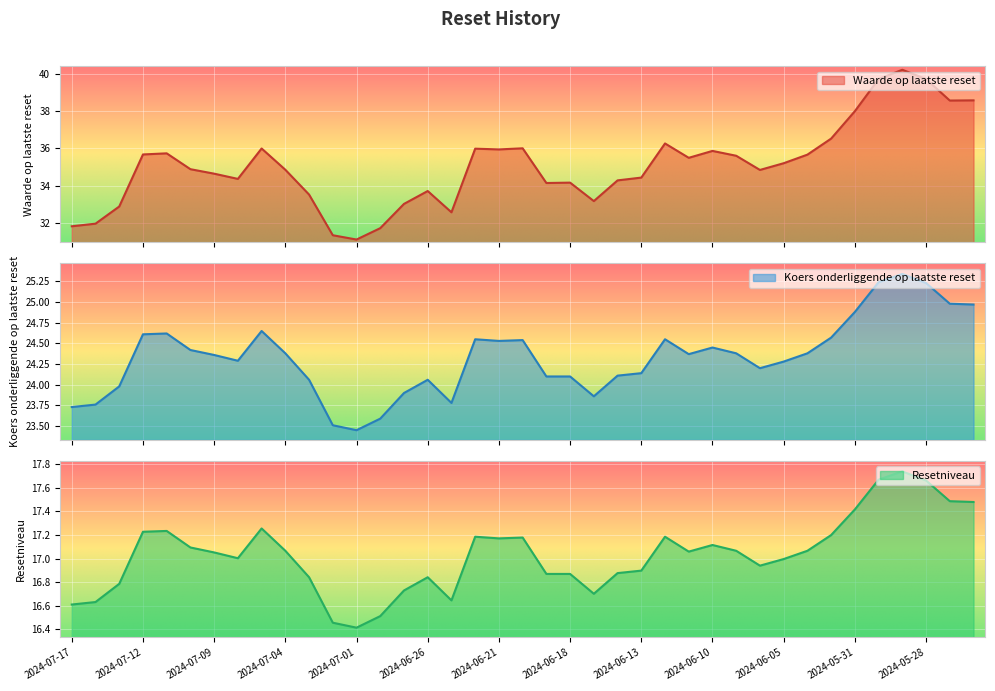

What is the sum of the Koers onderliggende op laatste reset values at 2024-07-17 and 2024-06-05?

48.0